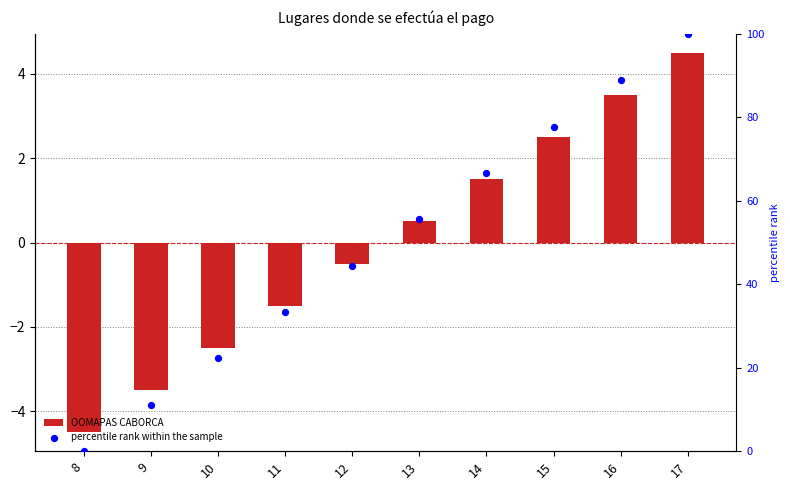

Which series has the largest total across all categories?

percentile rank within the sample